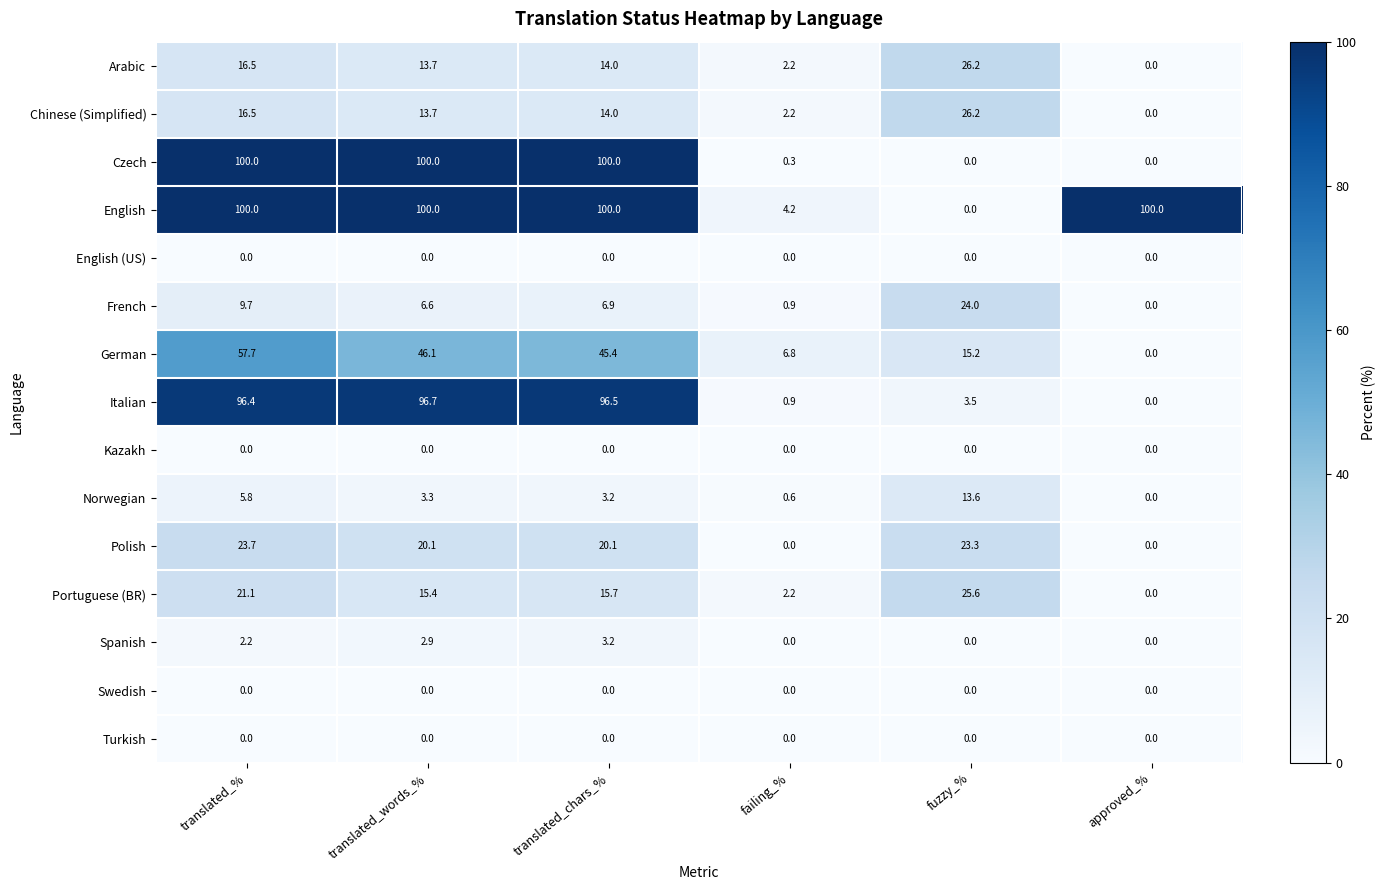

At which label does Chinese (Simplified) reach its peak?

fuzzy_%